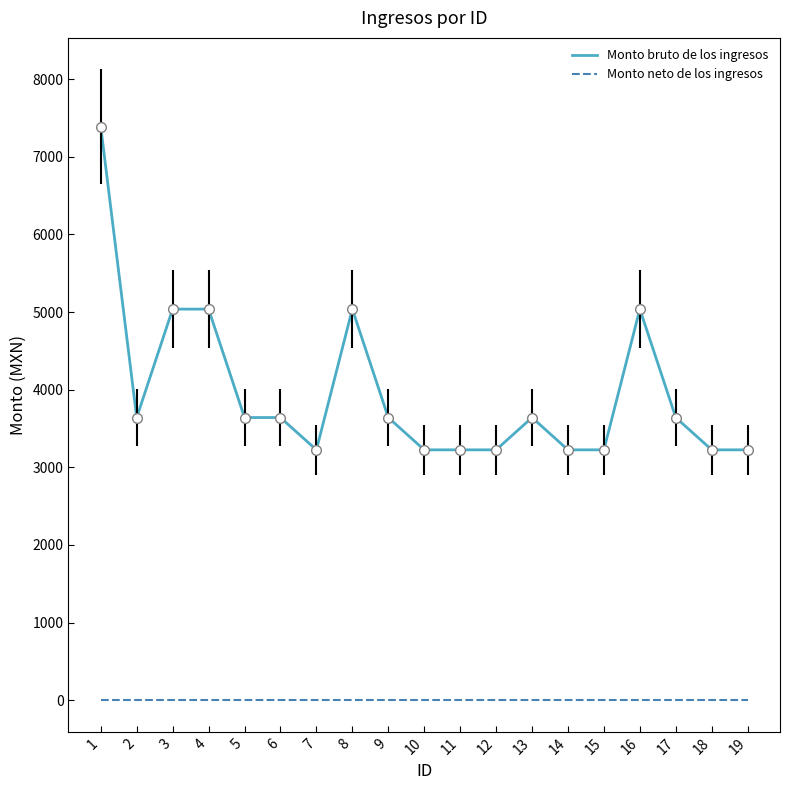

What is the highest value of the Monto bruto de los ingresos series?

7387